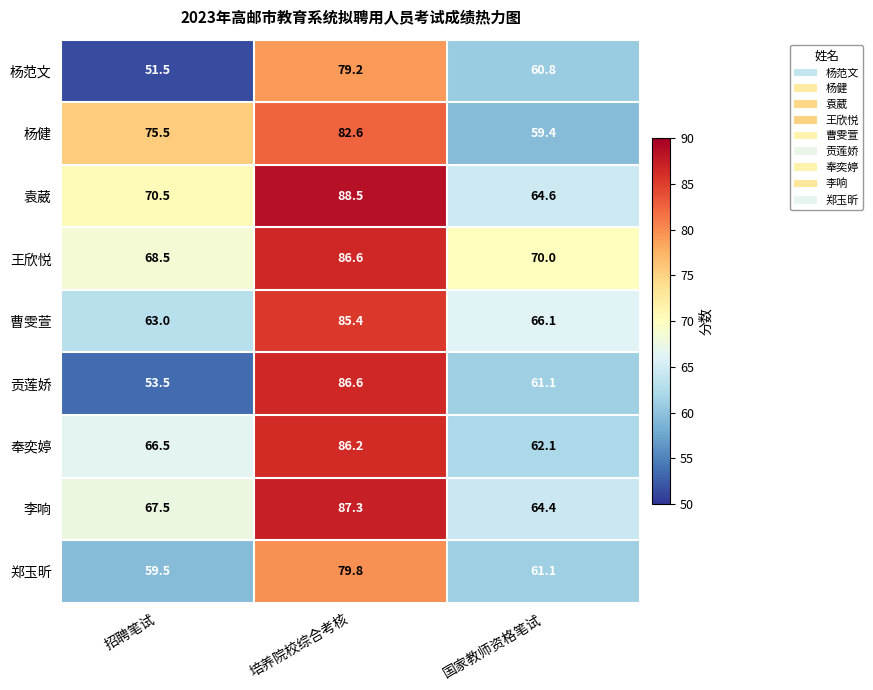

What is the minimum value for 王欣悦?

68.5